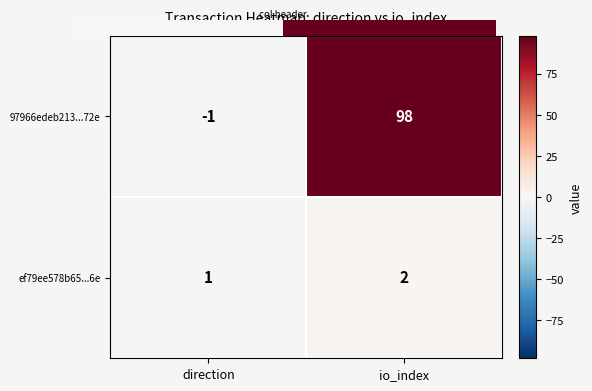

What is the difference between the 97966edeb213...72e values at io_index and direction?

99